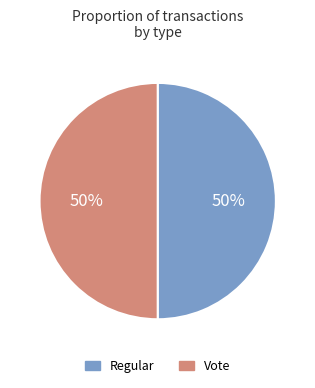

Is it true that Regular is 50% of the pie?

True